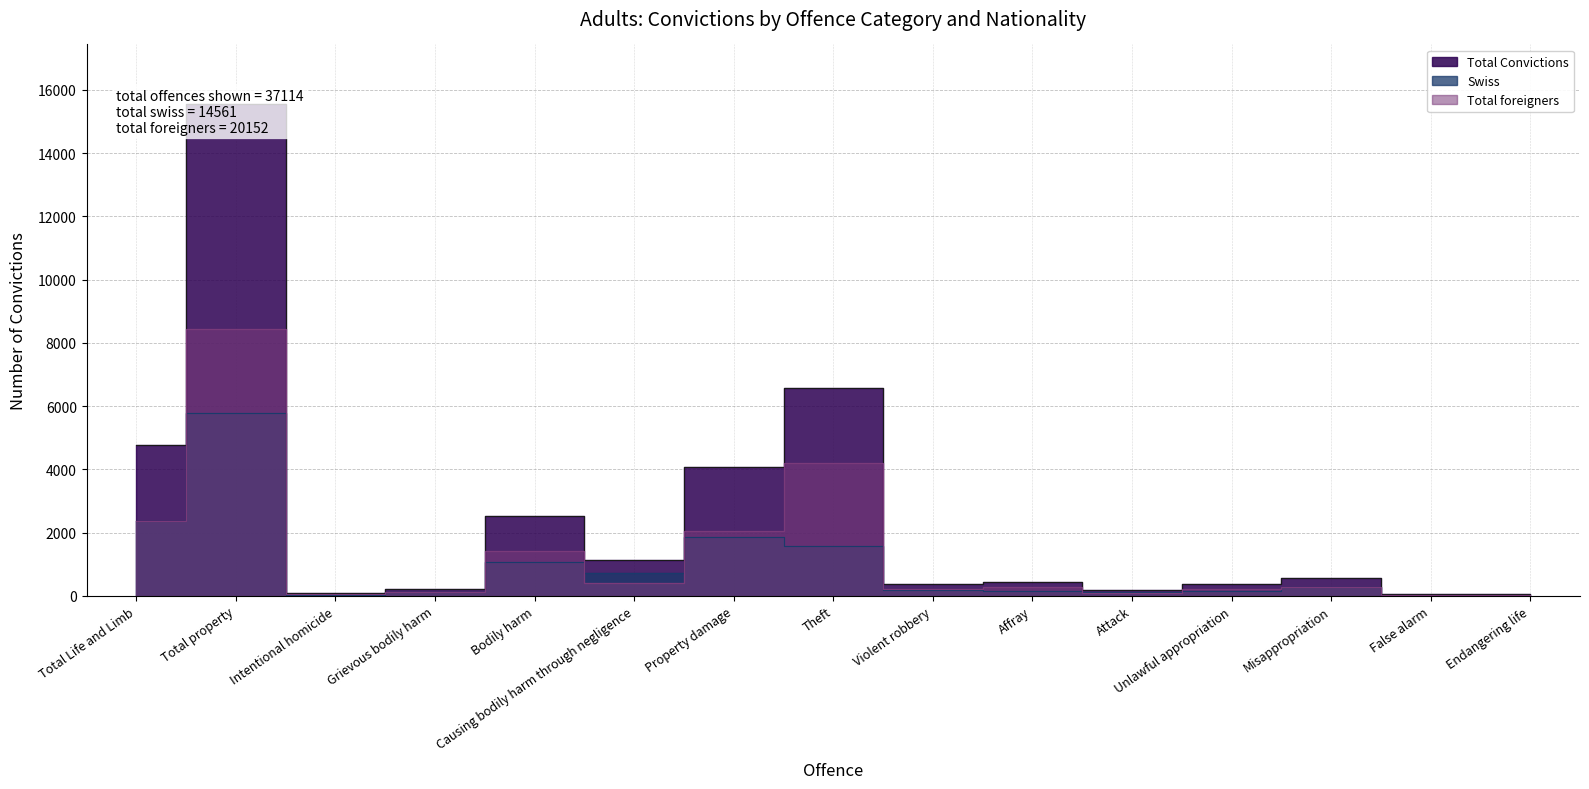

What is the total value across all series at Theft?

12381